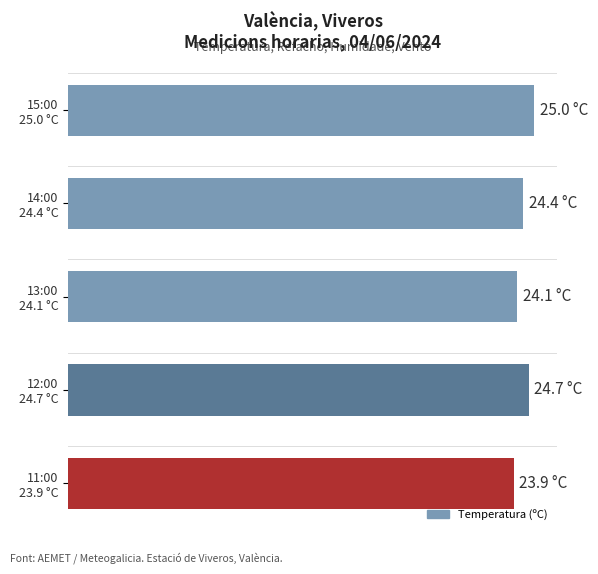

What is the difference between the maximum and second lowest values?

0.9